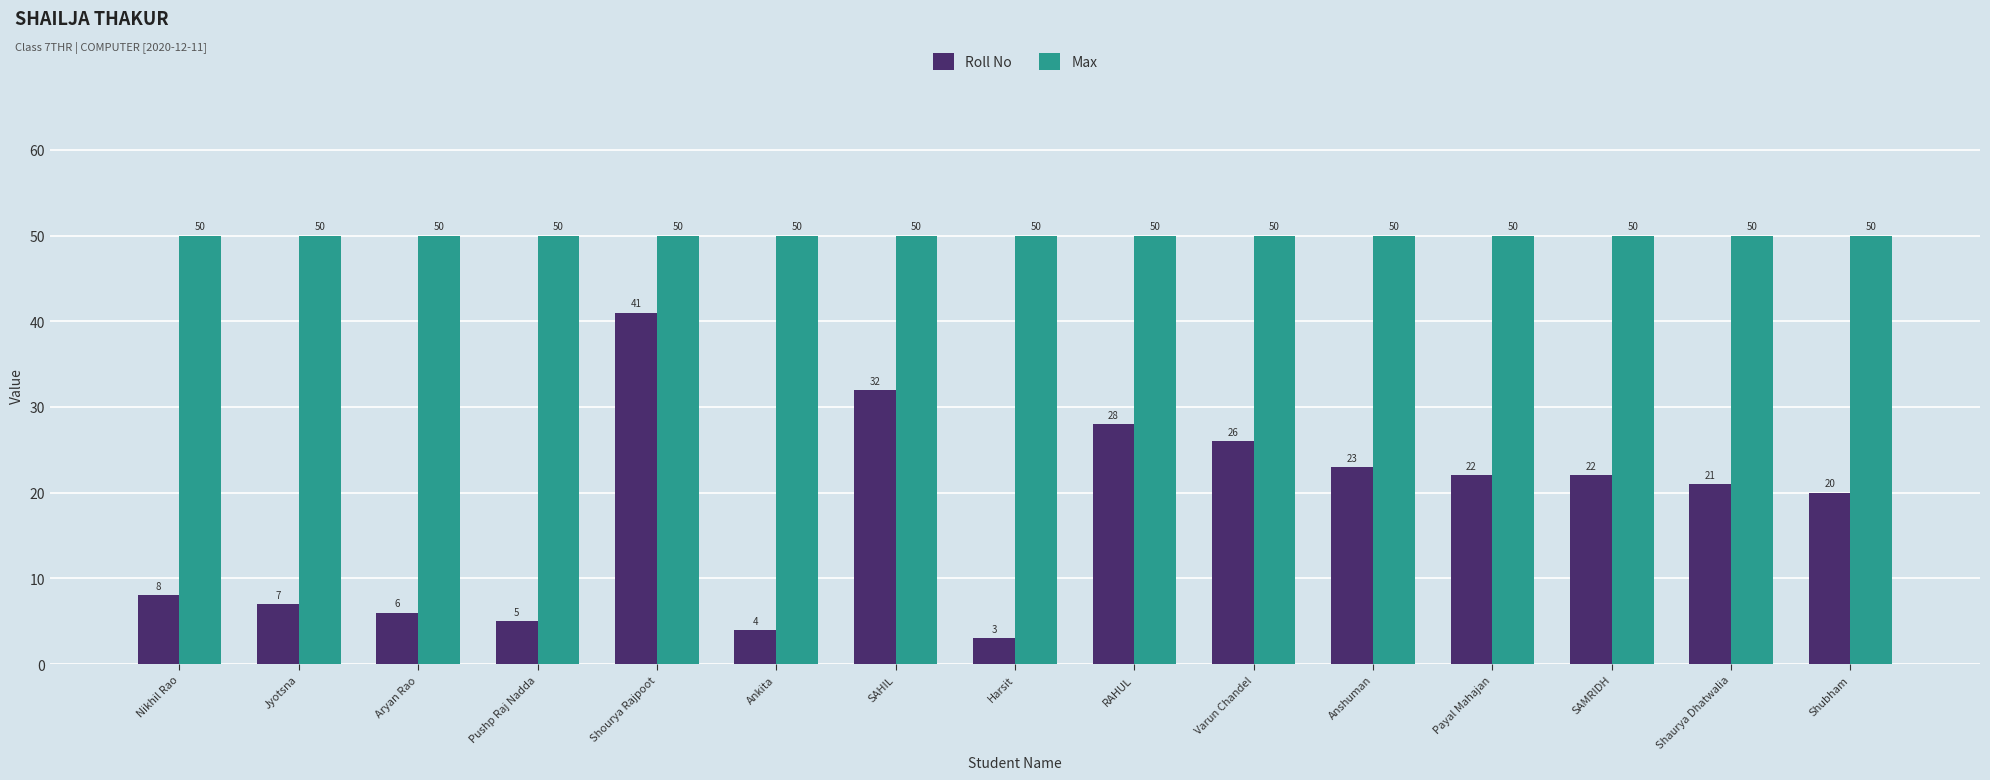

How many bars are there in total?

30